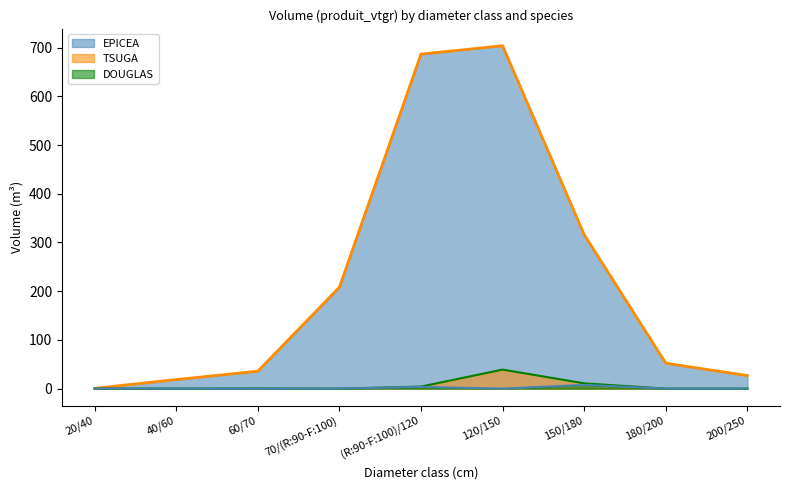

What is the difference between the maximum and second lowest values in the TSUGA series?

39.0